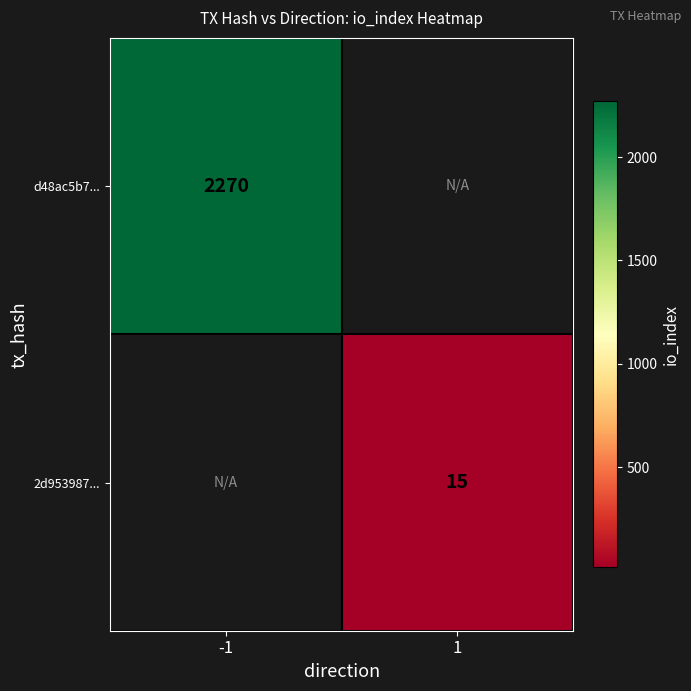

The d48ac5b7... series shows 3250 at -1. True or false?

False